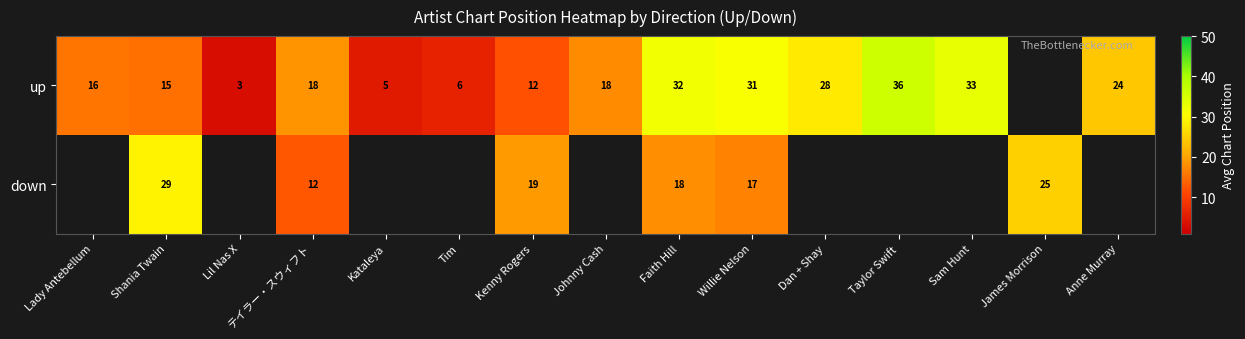

At how many categories does at least one series exceed 22?

8